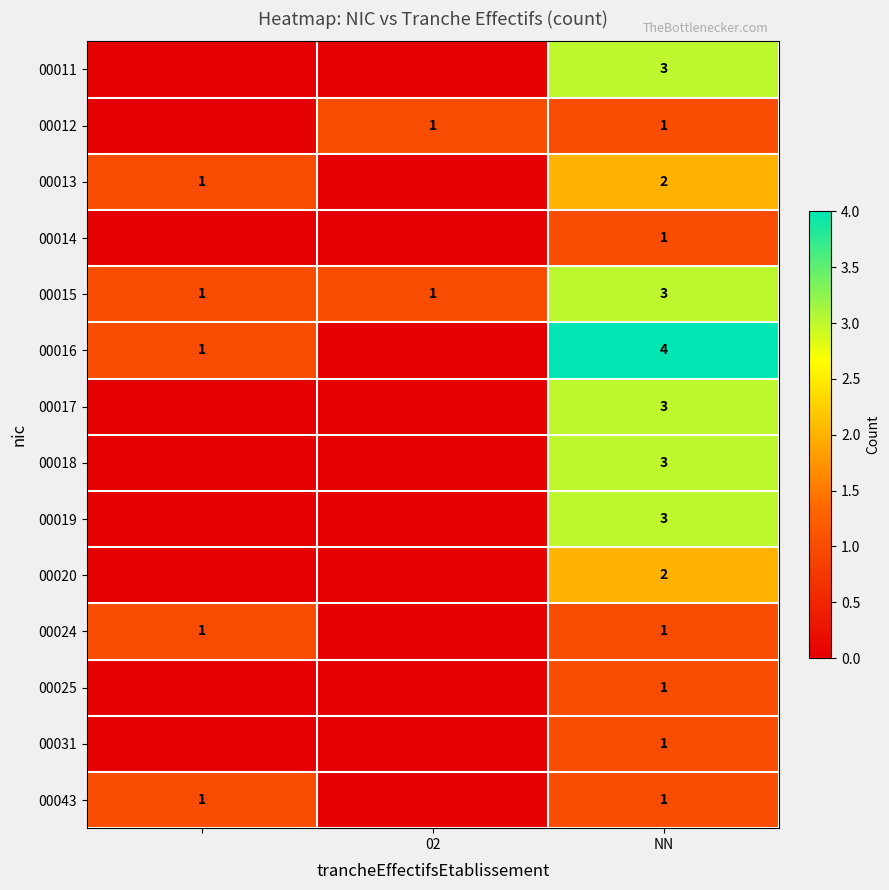

True or false: 00043 has a value of 1 at NN.

True